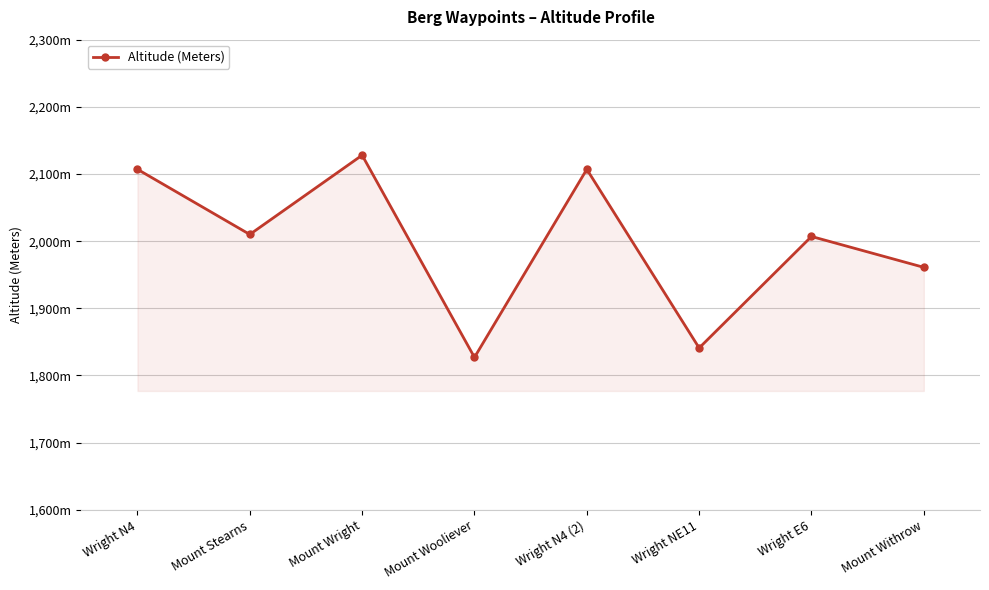

List the labels in order of value, largest first.

Mount Wright, Wright N4, Wright N4 (2), Mount Stearns, Wright E6, Mount Withrow, Wright NE11, Mount Wooliever